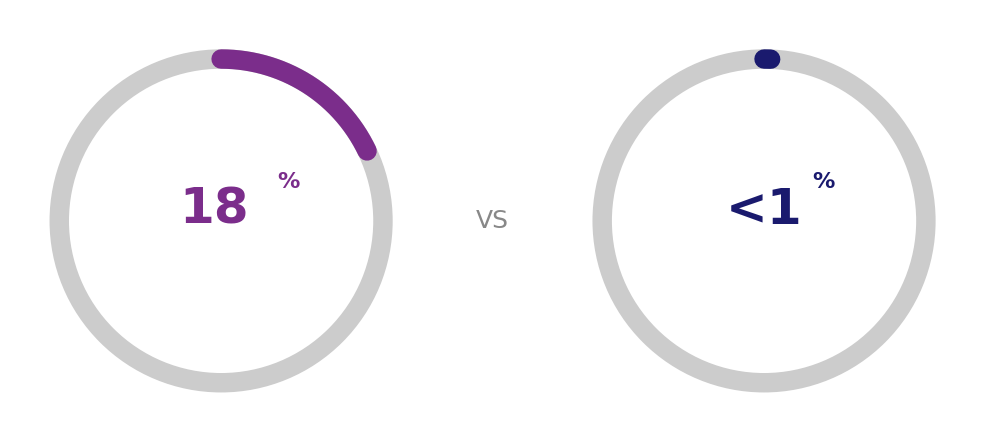

True or false: Buku Folio 100 accounts for 21% of the total.

False